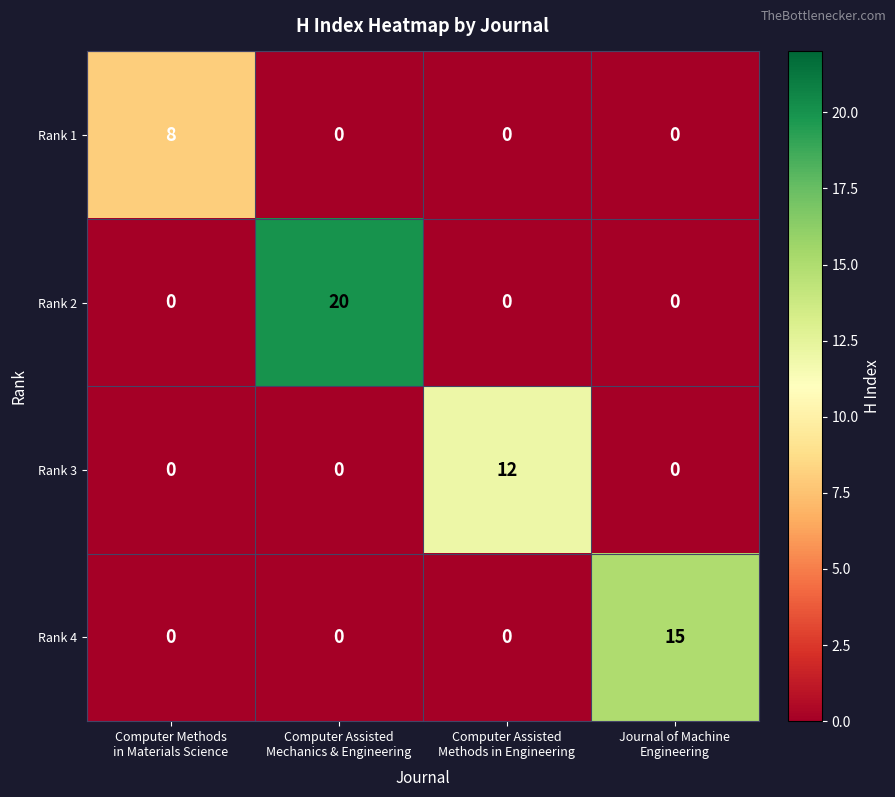

List the series in order of their peak value, lowest first.

Rank 1, Rank 3, Rank 4, Rank 2